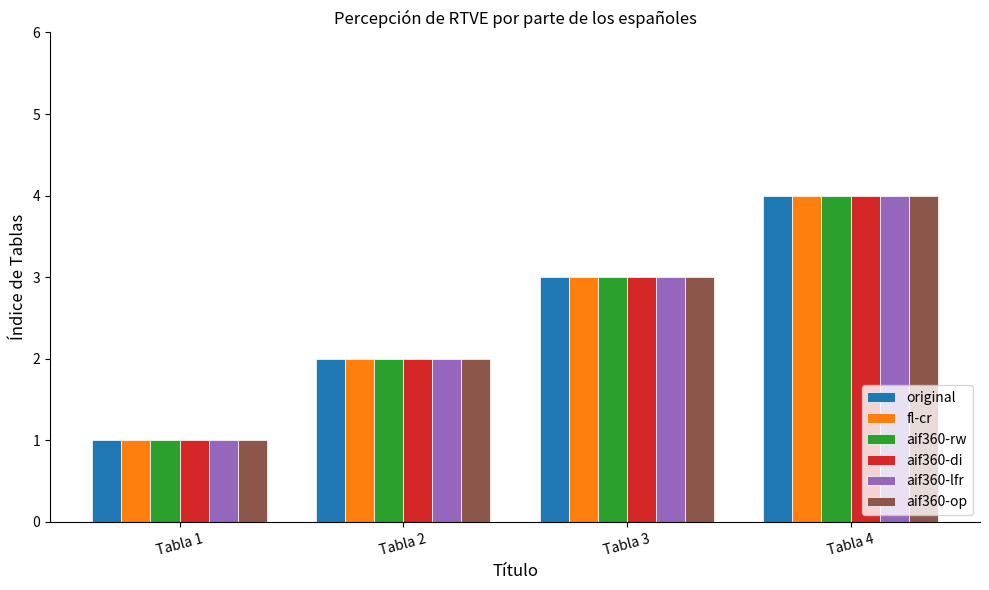

At which category does the chart reach its peak across all series?

Tabla 4